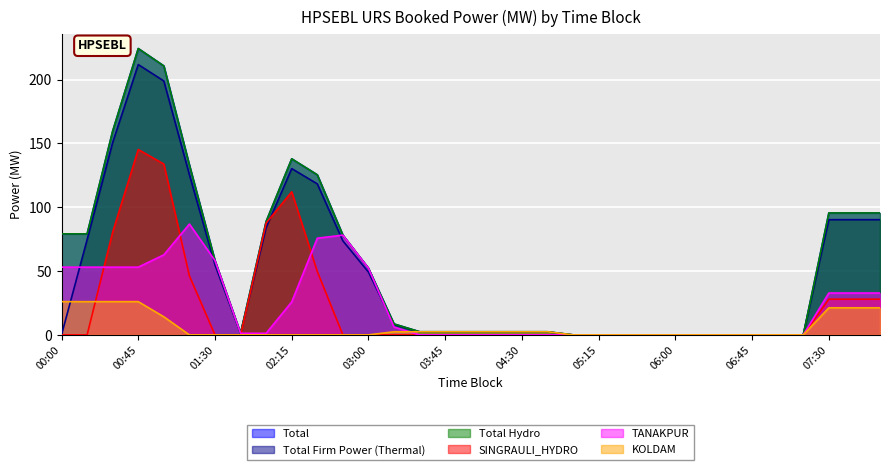

The value of Total Firm Power (Thermal) at 03:45 is 2.3. True or false?

True